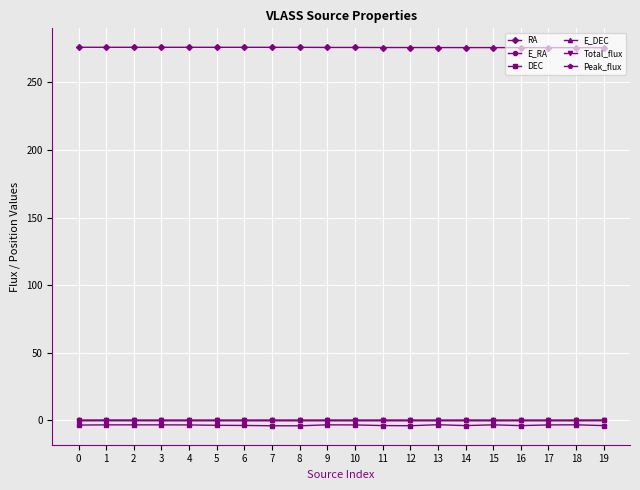

What is the sum of the DEC values at 11 and 15?

-7.0